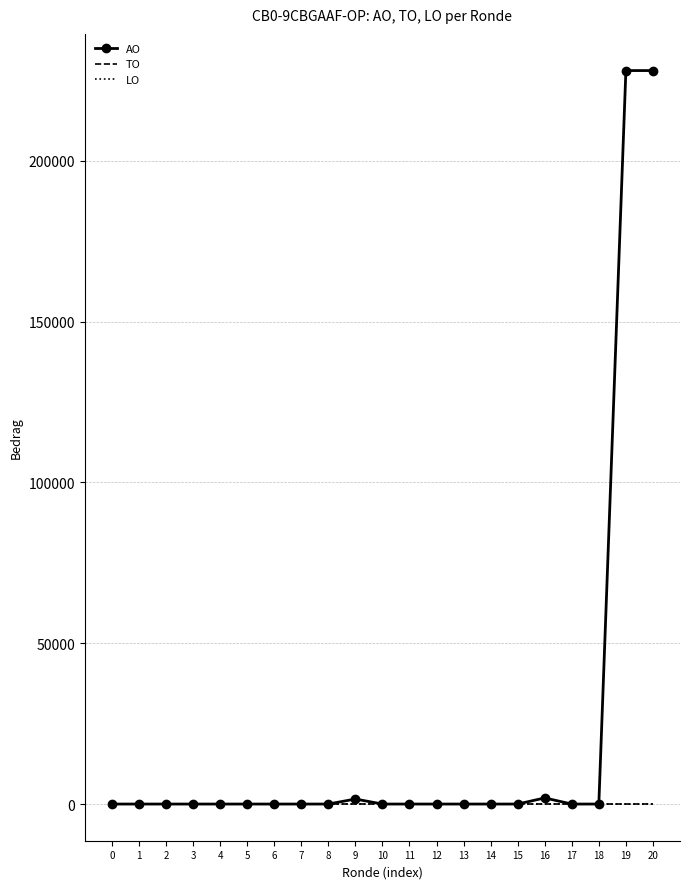

What is the difference between the maximum and minimum values in the AO series?

228065